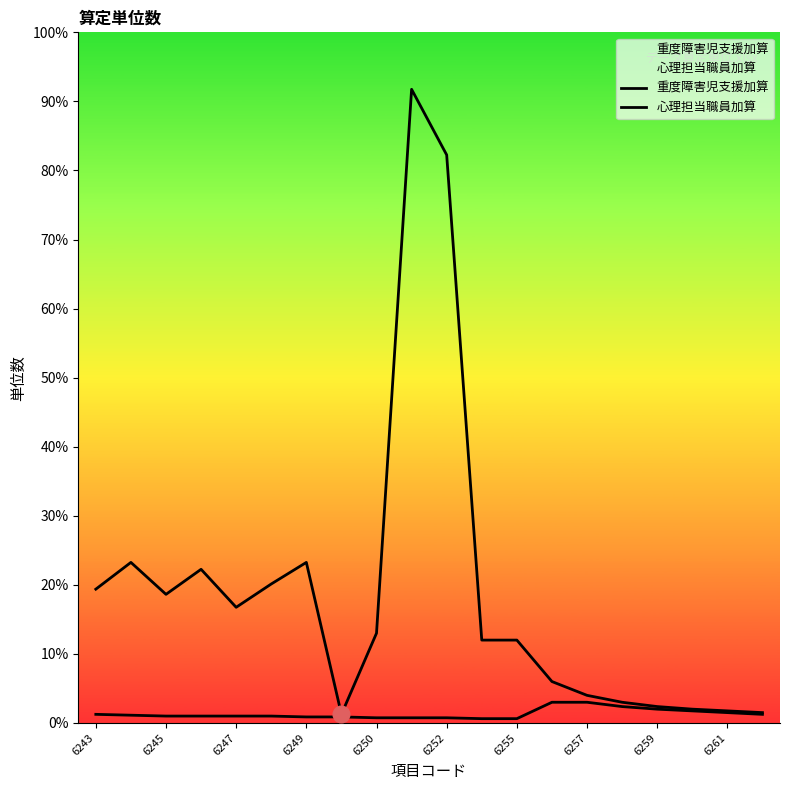

Is it true that 重度障害児支援加算 equals 5 at 19?

False